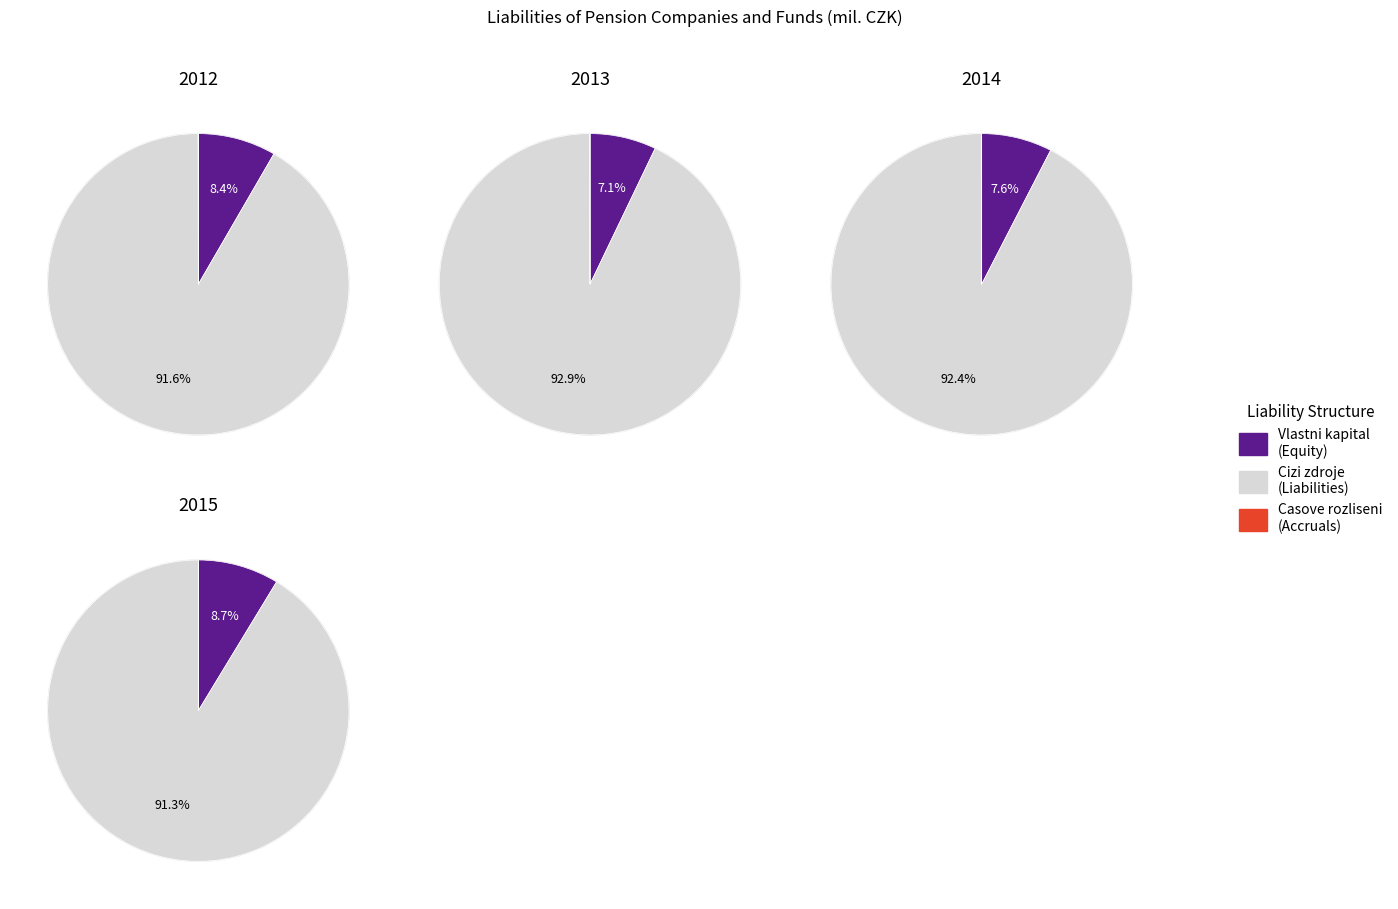

How much of the chart is everything except 2012?

78.4%